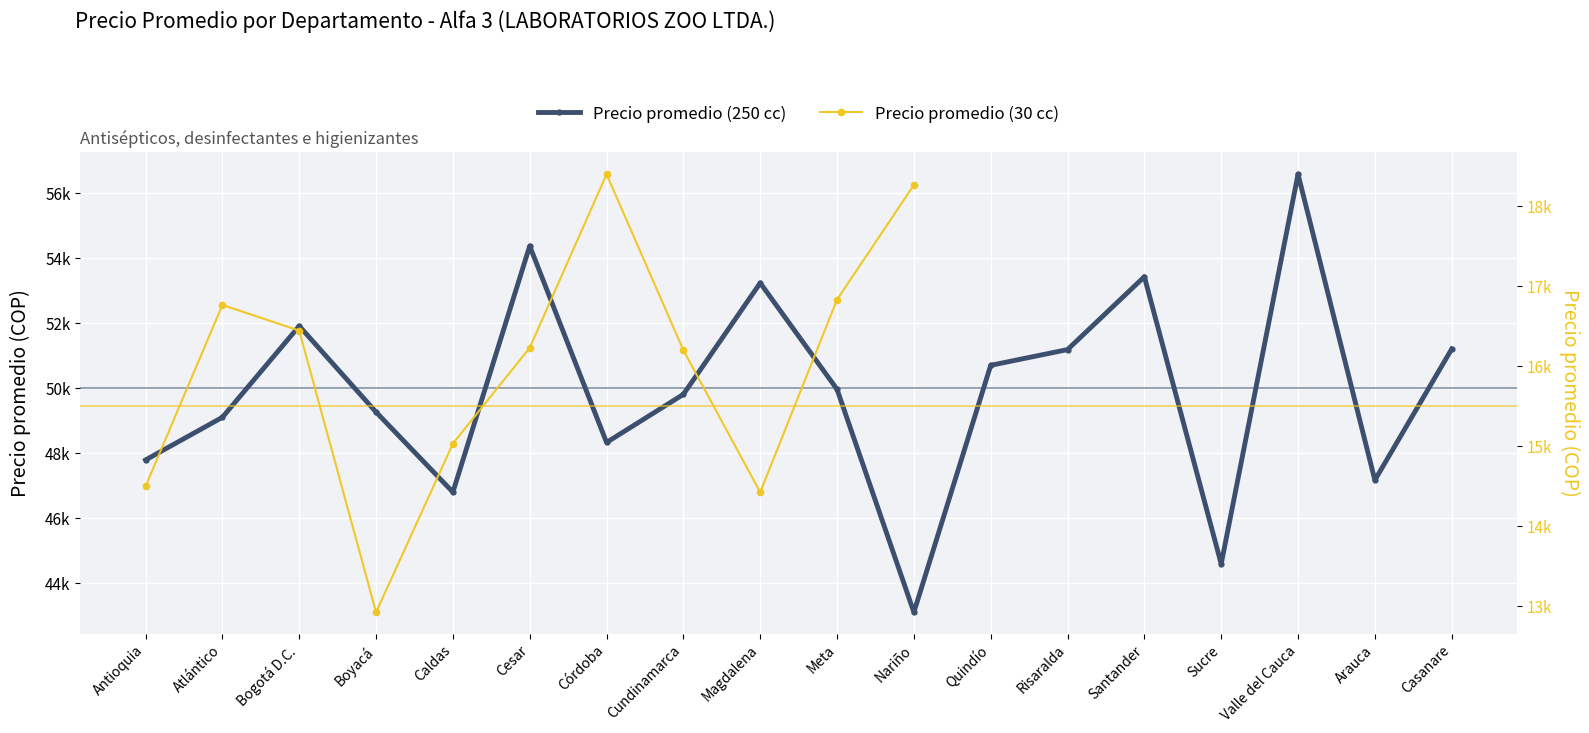

At which label does the data first exceed 49960?

Bogotá D.C.